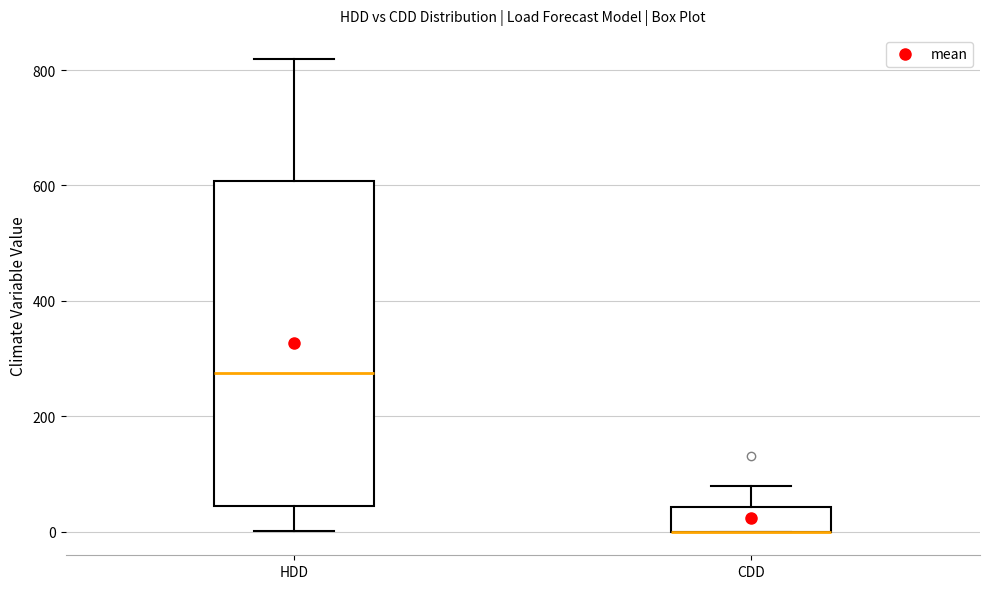

Where is the lower edge of the box for HDD on the y-axis? The values are not printed on the chart, so give them approximately, as read against the axis.

40